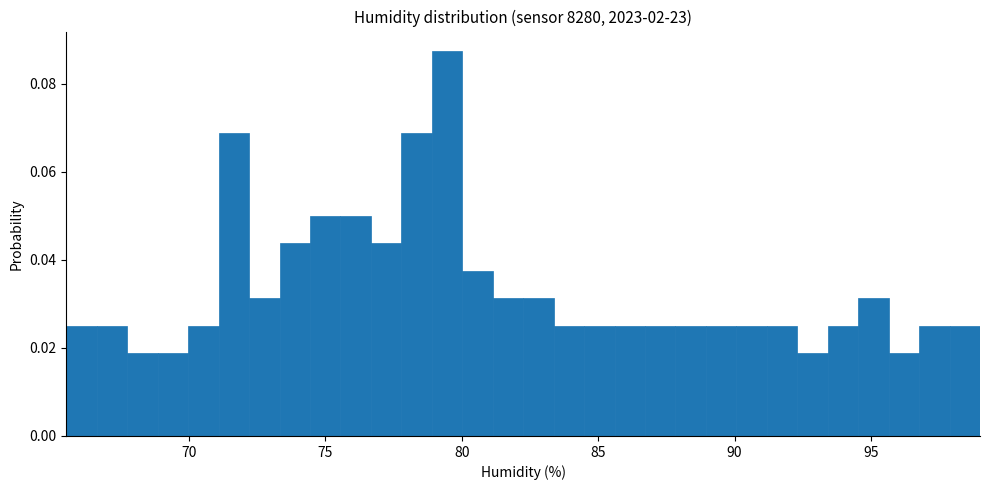

Around what value on the x-axis is the tallest bar? Give the approximate position of its centre, as read against the axis.

79.5